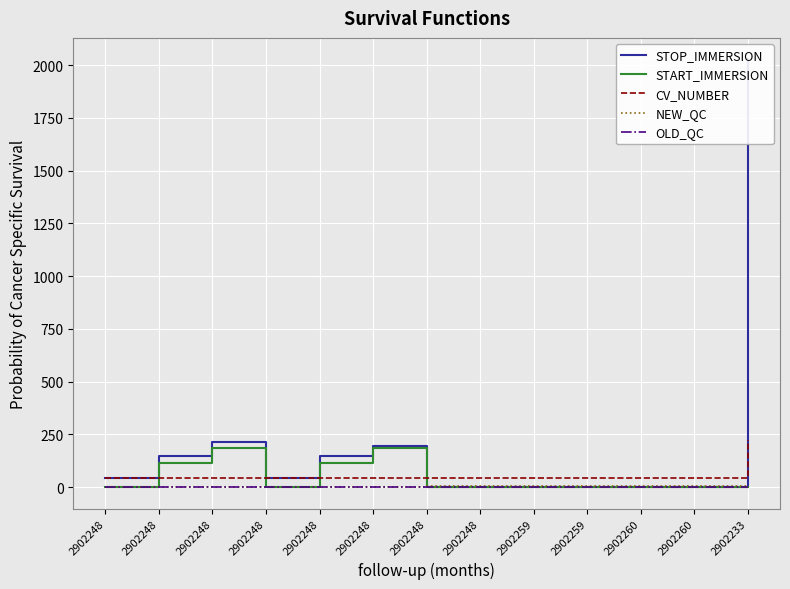

Reading right to left, transcribe all the data shown in this chart.

STOP_IMMERSION: 2027.4	0.0	0.0	0.0	0.0	0.0	0.0	195.0	146.0	46.0	214.0	146.0	46.0
START_IMMERSION: 0.2	0.0	0.0	0.0	0.0	0.0	0.0	185.0	115.0	2.0	185.0	115.0	2.0
CV_NUMBER: 224.0	42.0	42.0	42.0	42.0	46.0	46.0	46.0	46.0	46.0	46.0	46.0	46.0
NEW_QC: 3.0	4.0	4.0	4.0	4.0	4.0	4.0	3.0	3.0	3.0	3.0	3.0	3.0
OLD_QC: 1.0	1.0	1.0	1.0	1.0	1.0	1.0	1.0	1.0	1.0	1.0	1.0	1.0